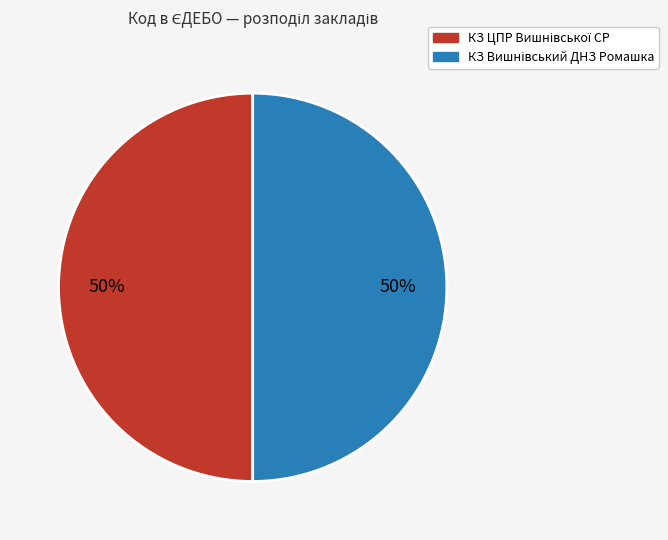

To the nearest percent, what is the average slice percentage?

50%